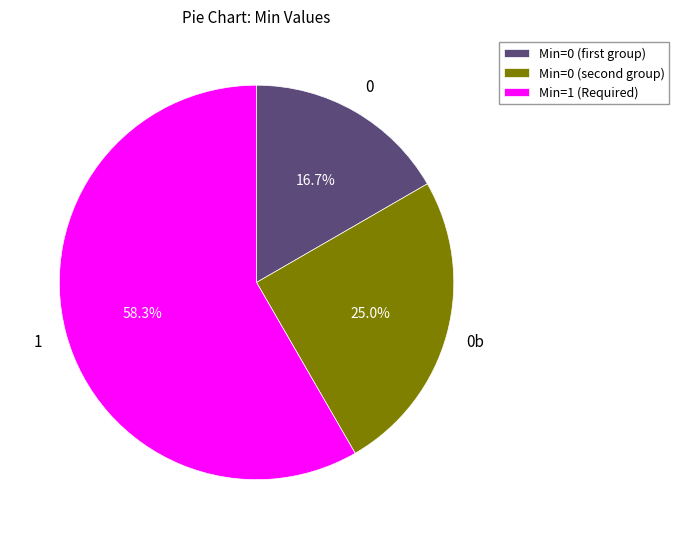

Which slice represents more than half of the pie?

Min=1 (Required)